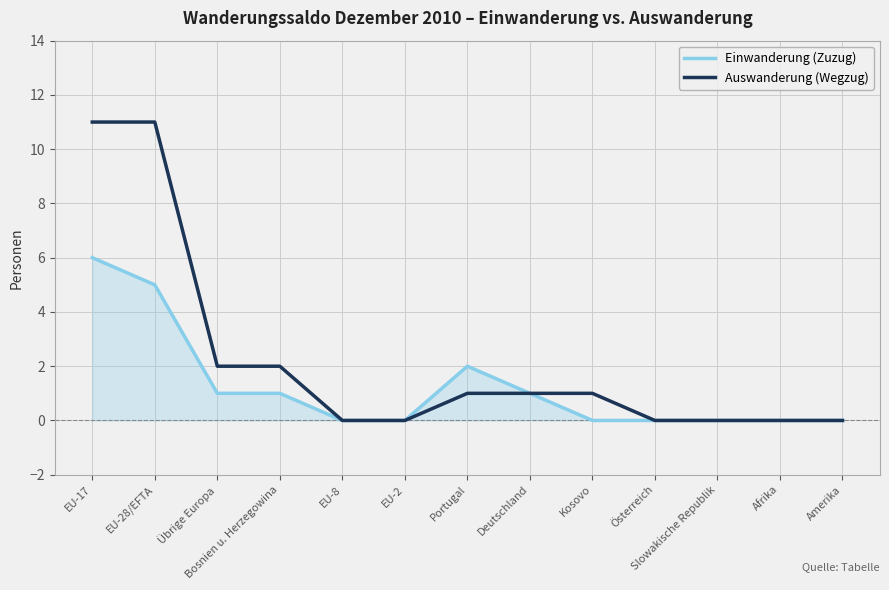

Which series has the largest total across all categories?

Auswanderung (Wegzug)